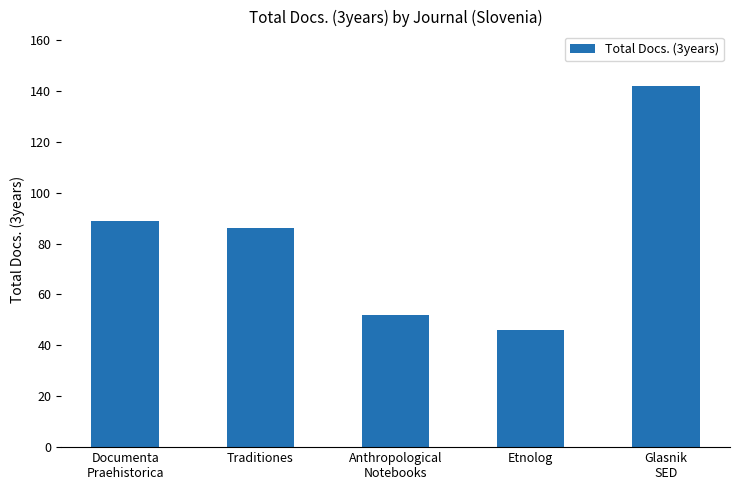

Reading left to right, extract all data points from this chart.

Documenta
Praehistorica=89	Traditiones=86	Anthropological
Notebooks=52	Etnolog=46	Glasnik
SED=142